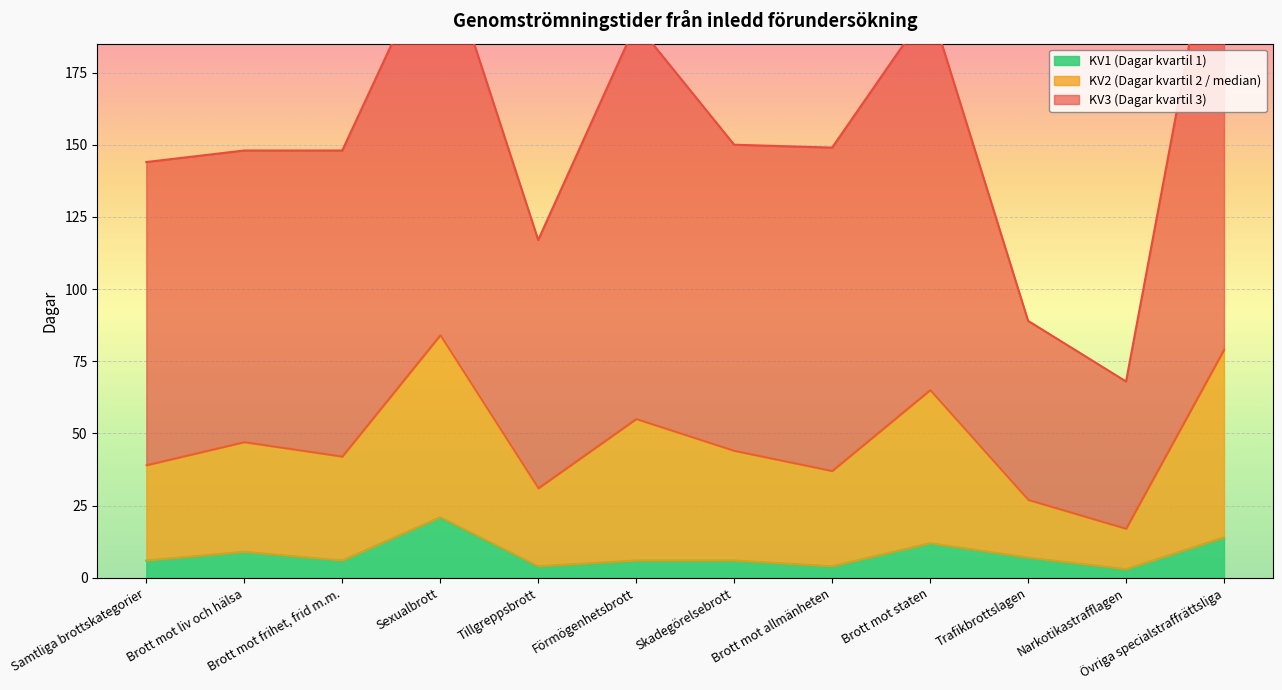

What is the label of the 3rd point from the left?

Brott mot frihet, frid m.m.